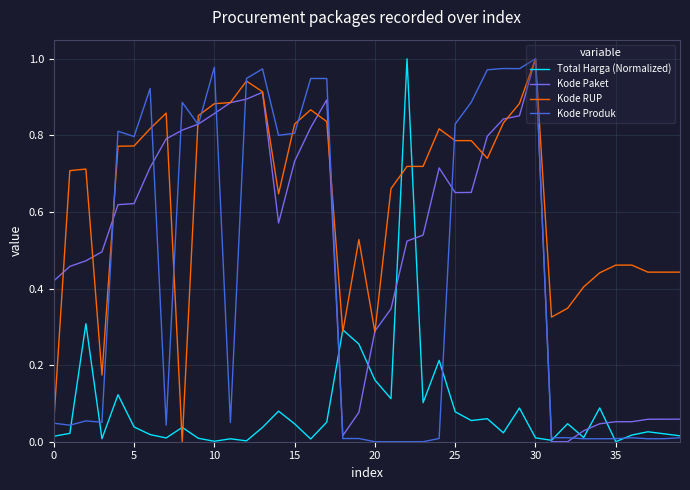

Which series has the largest total across all categories?

Kode RUP